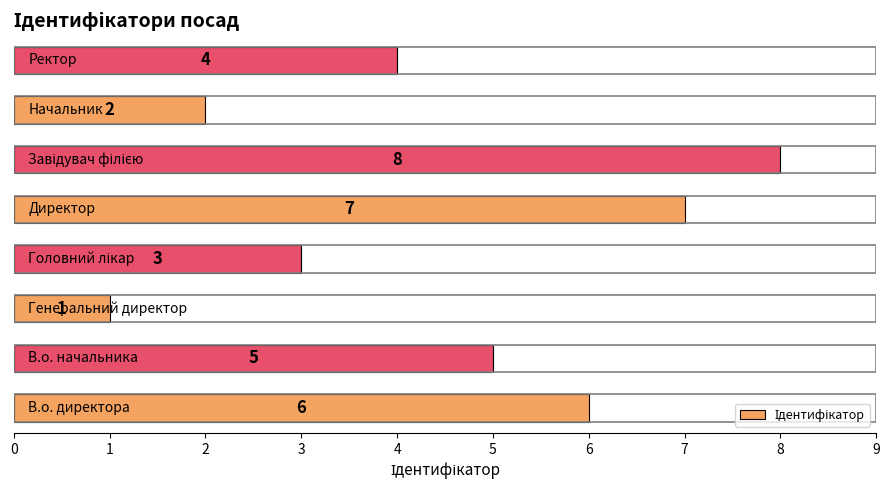

What is the difference between the second highest and minimum values?

6